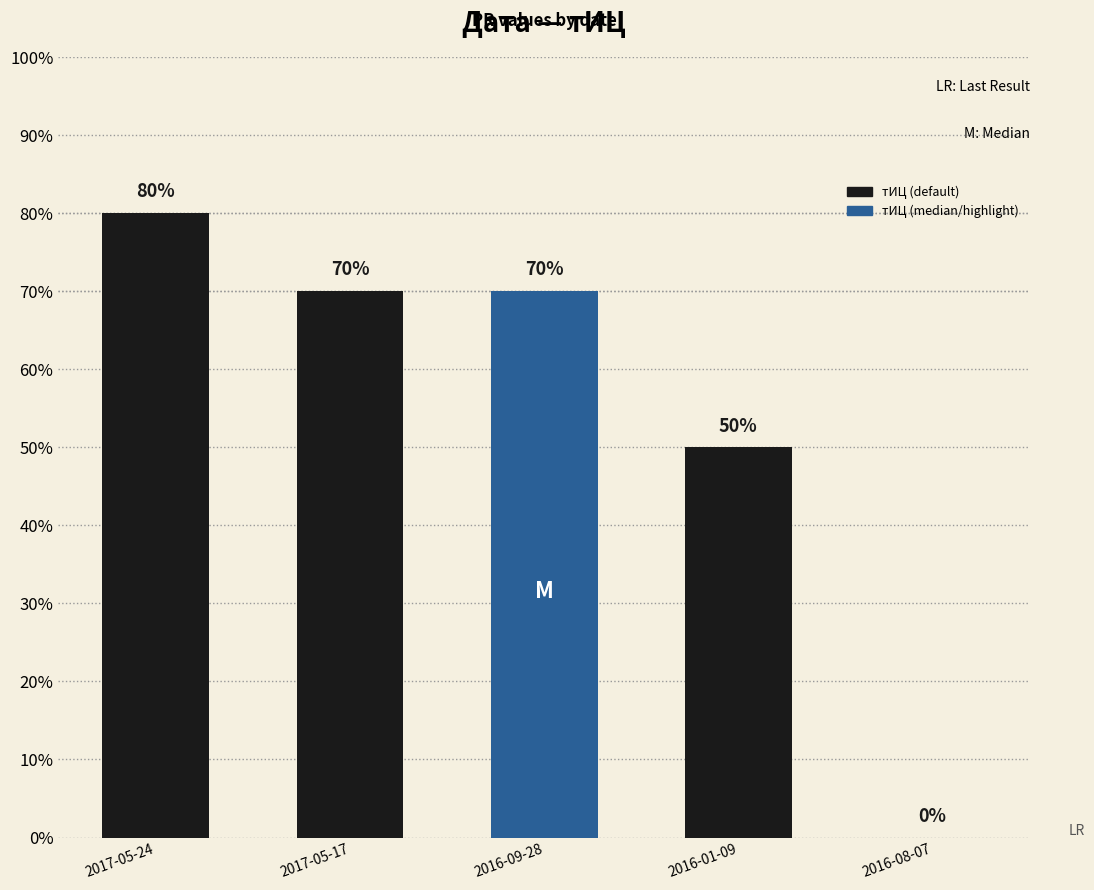

How many categories are shown in the chart?

5